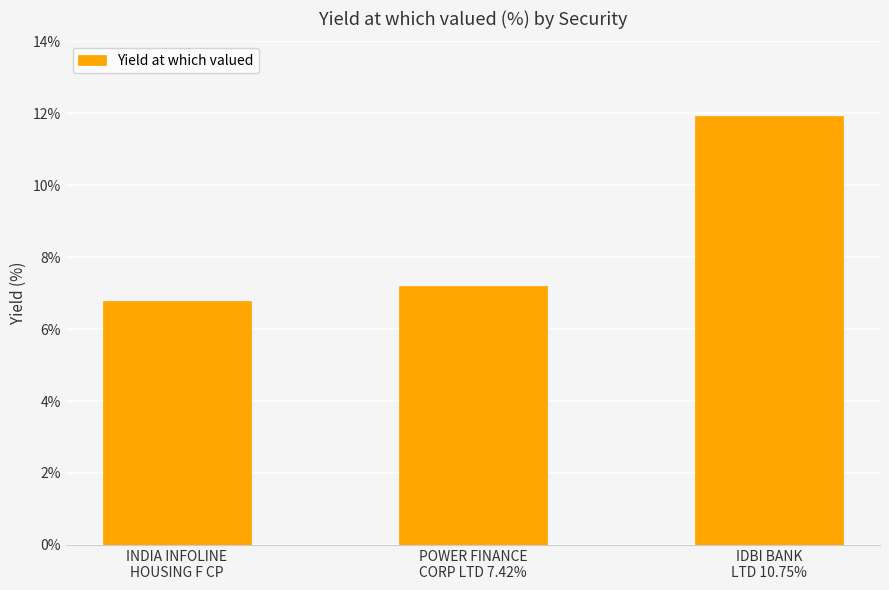

Reading right to left, extract all data points from this chart.

11.9	7.2	6.8